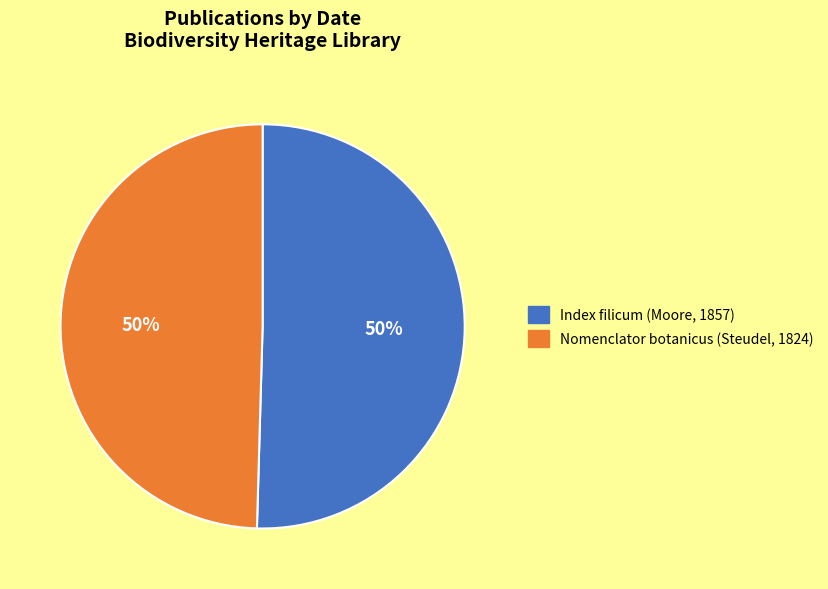

True or false: Index filicum (Moore, 1857) accounts for 56% of the total.

False